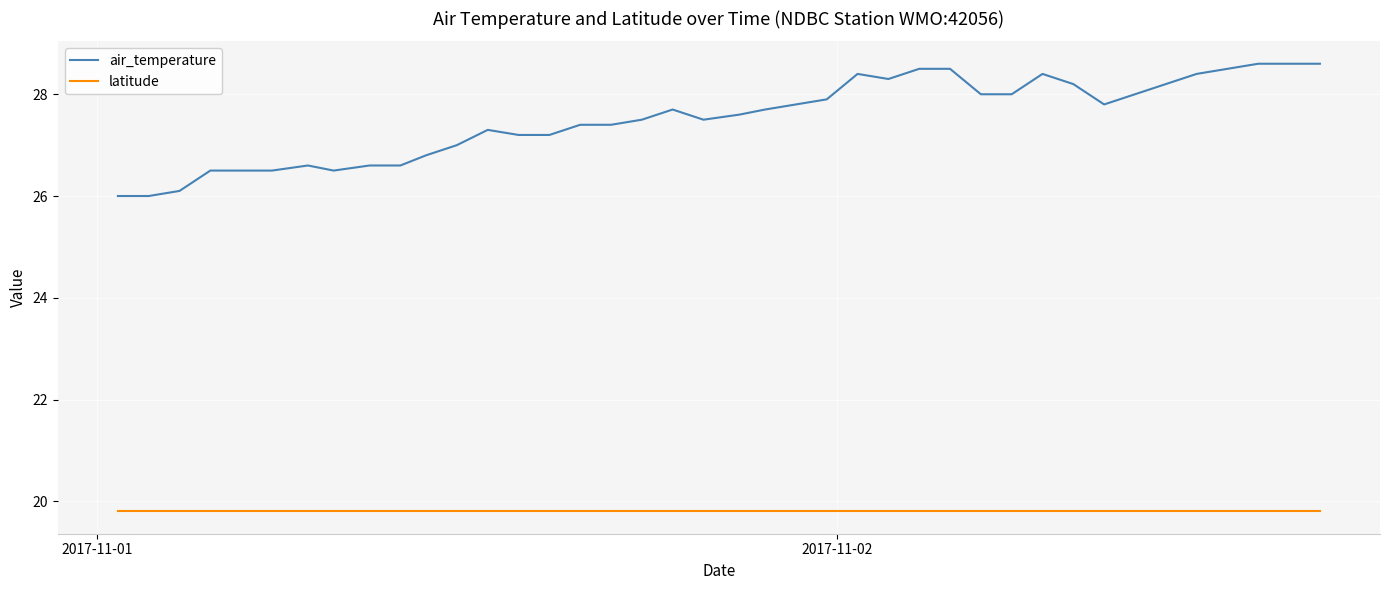

Reading left to right, list all the values displayed in this chart.

air_temperature: 26.0	26.0	26.1	26.5	26.5	26.5	26.6	26.5	26.6	26.6	26.8	27.0	27.3	27.2	27.2	27.4	27.4	27.5	27.7	27.5	27.6	27.7	27.8	27.9	28.4	28.3	28.5	28.5	28.0	28.0	28.4	28.2	27.8	28.0	28.2	28.4	28.5	28.6	28.6	28.6
latitude: 19.8	19.8	19.8	19.8	19.8	19.8	19.8	19.8	19.8	19.8	19.8	19.8	19.8	19.8	19.8	19.8	19.8	19.8	19.8	19.8	19.8	19.8	19.8	19.8	19.8	19.8	19.8	19.8	19.8	19.8	19.8	19.8	19.8	19.8	19.8	19.8	19.8	19.8	19.8	19.8